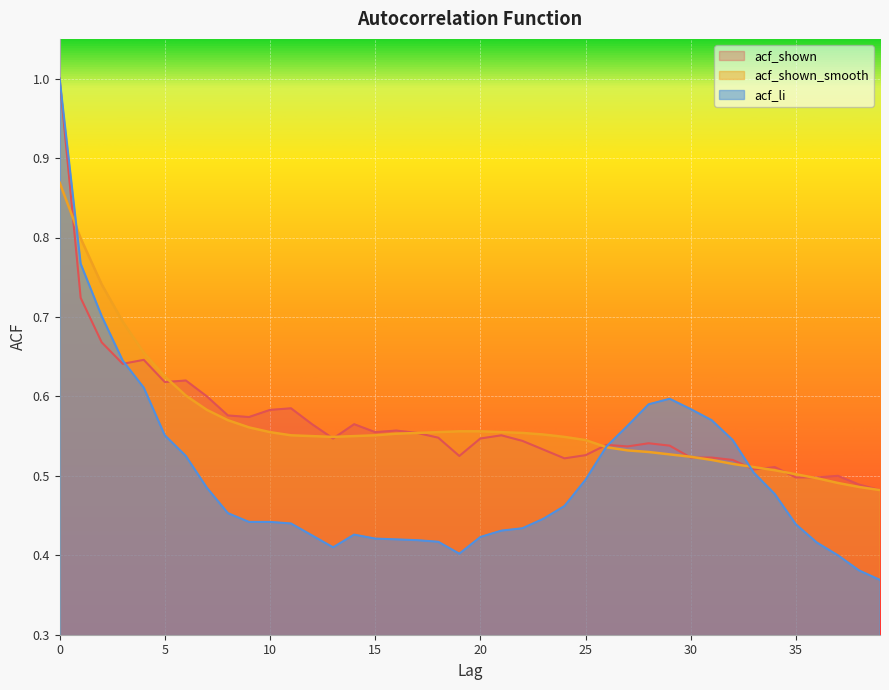

At which category does acf_shown reach its first local peak?

4